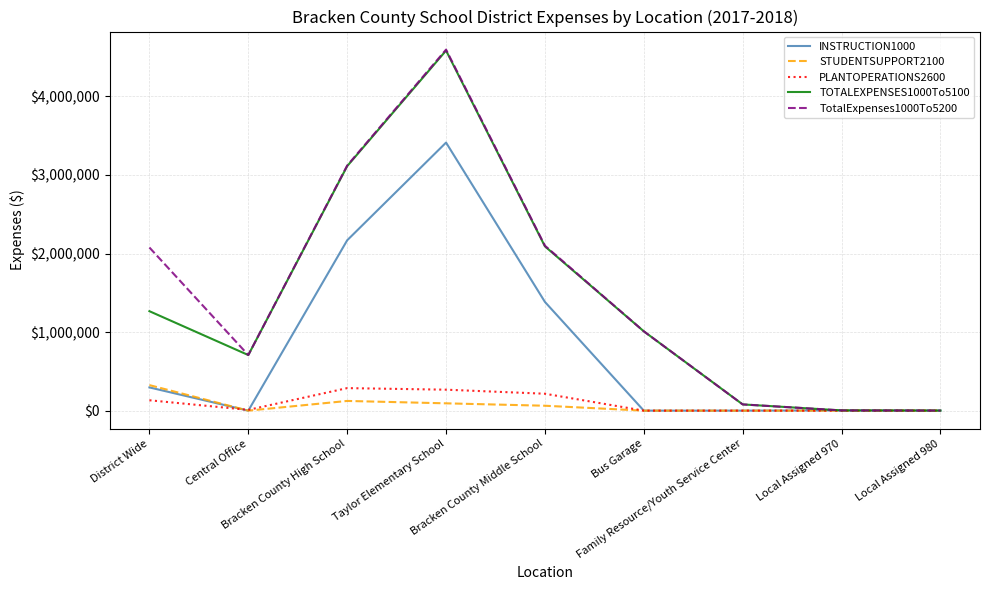

Which series has the largest range (max minus min)?

TotalExpenses1000To5200